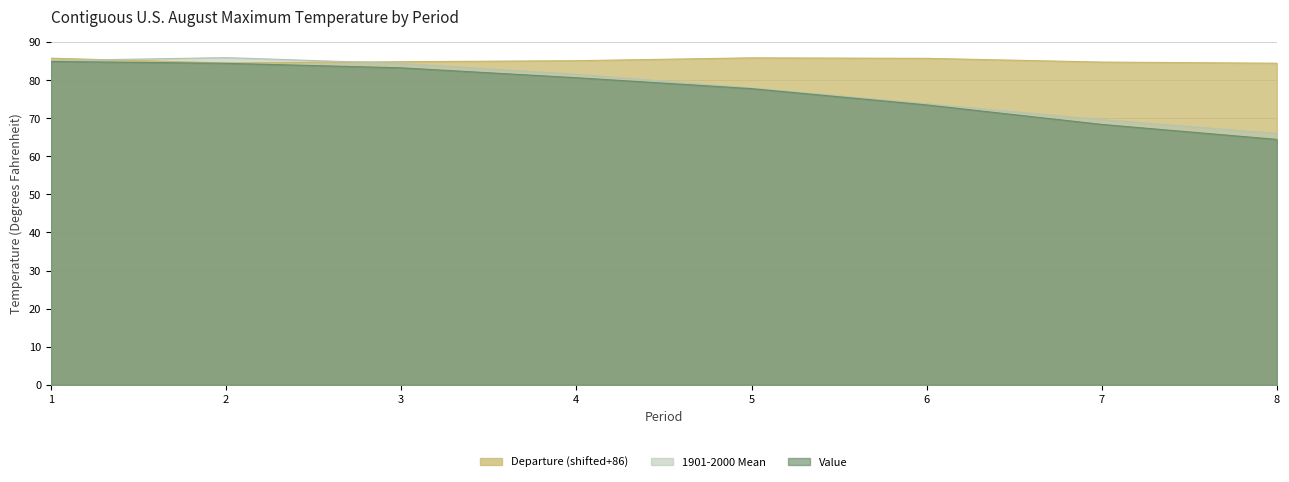

What are all the series names shown in the legend?

Departure (shifted+86), 1901-2000 Mean, Value